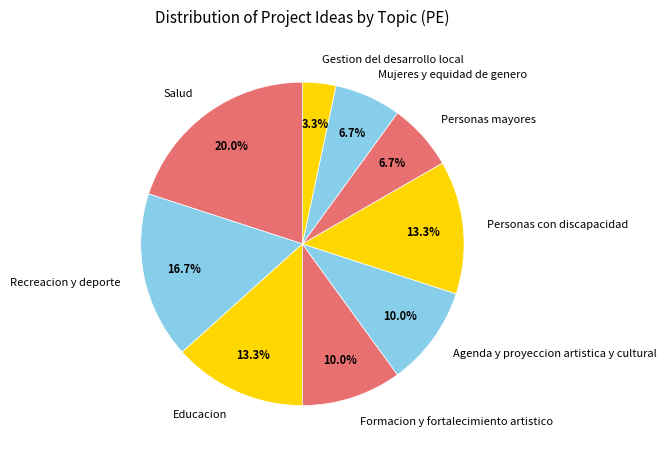

What is the largest slice in the pie chart?

Salud